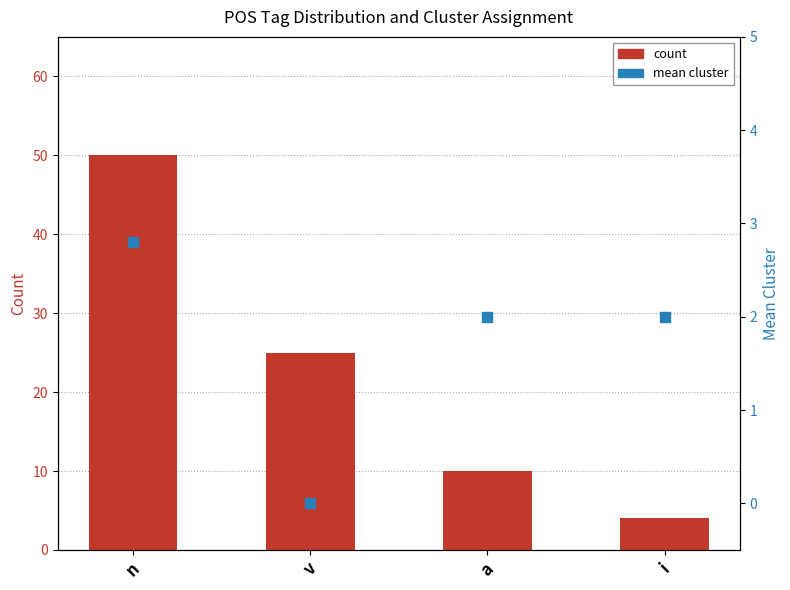

At how many categories does at least one series exceed 8?

3